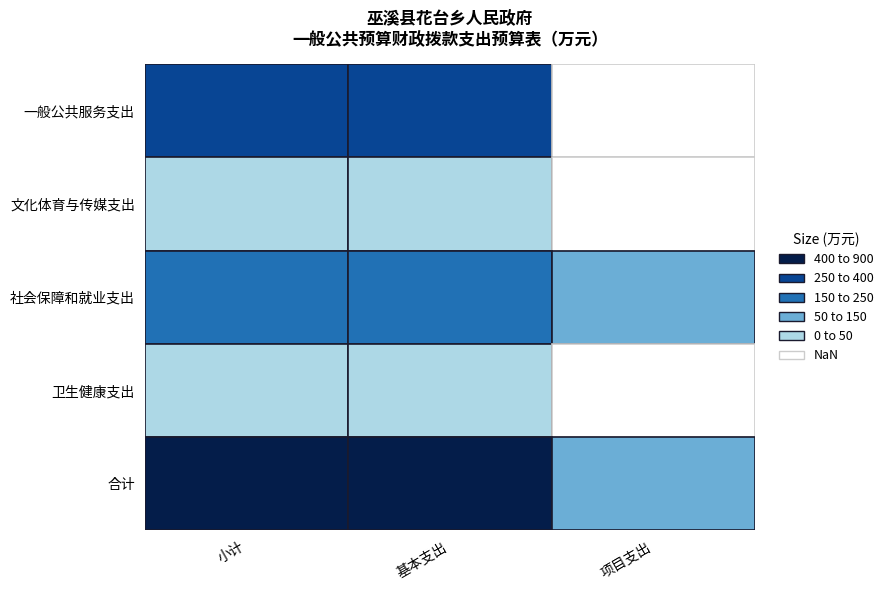

What is the total value across all series at 项目支出?

176.7